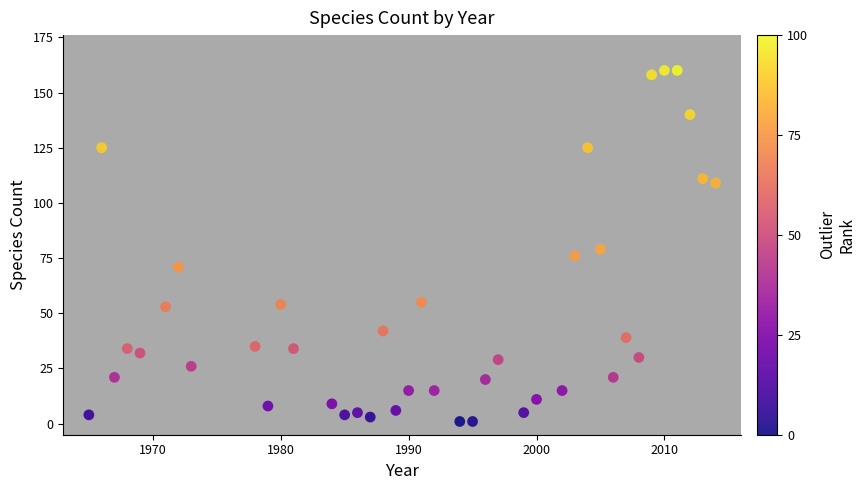

What is the range of Y values (max minus min)?

159